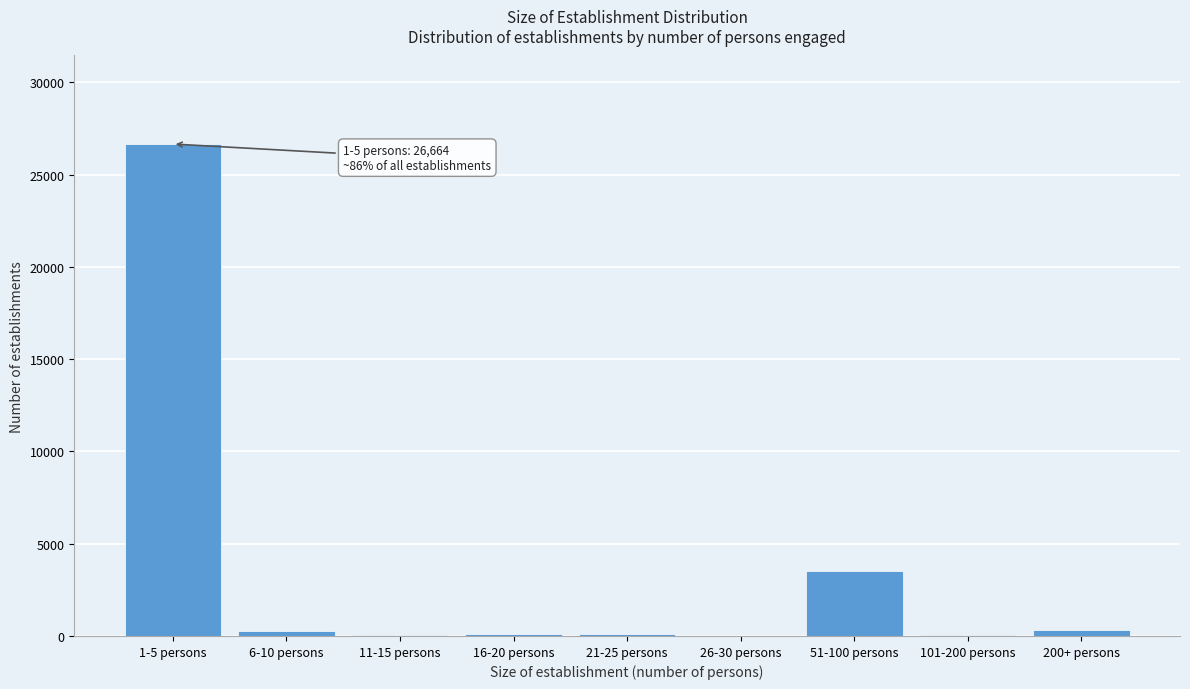

Which label corresponds to the largest value in the chart?

1-5 persons